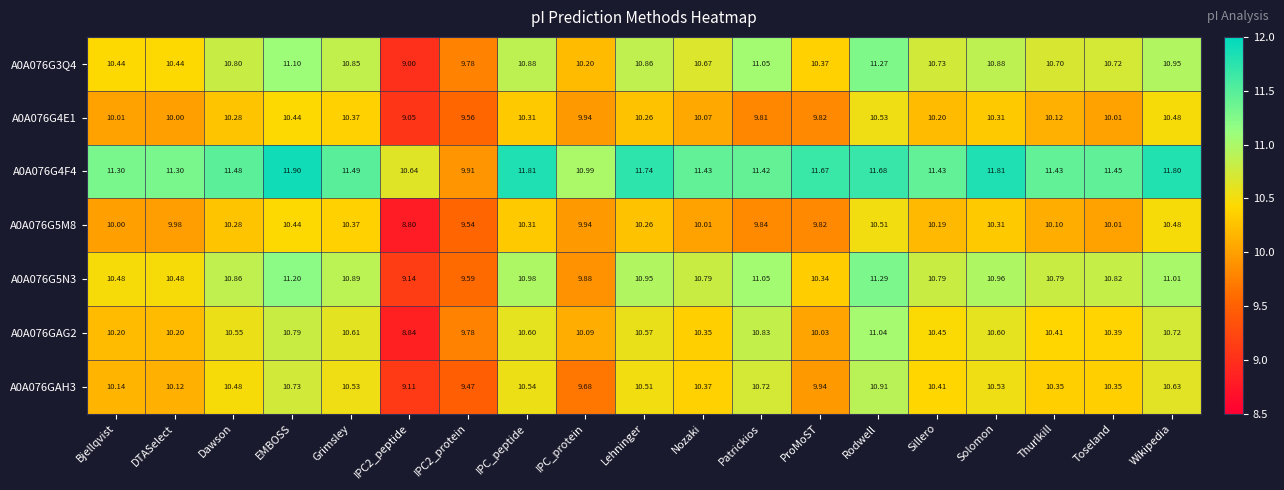

List the series in order of their peak value, lowest first.

A0A076G5M8, A0A076G4E1, A0A076GAH3, A0A076GAG2, A0A076G3Q4, A0A076G5N3, A0A076G4F4